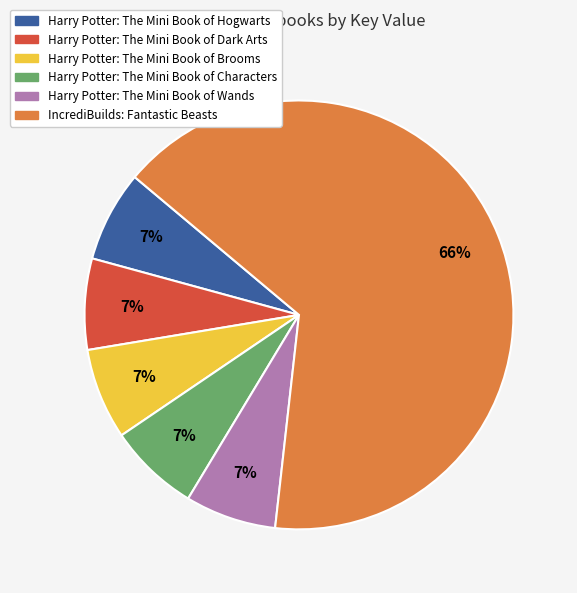

Do Harry Potter: The Mini Book of Characters and IncrediBuilds: Fantastic Beasts together represent more than half of the pie?

Yes